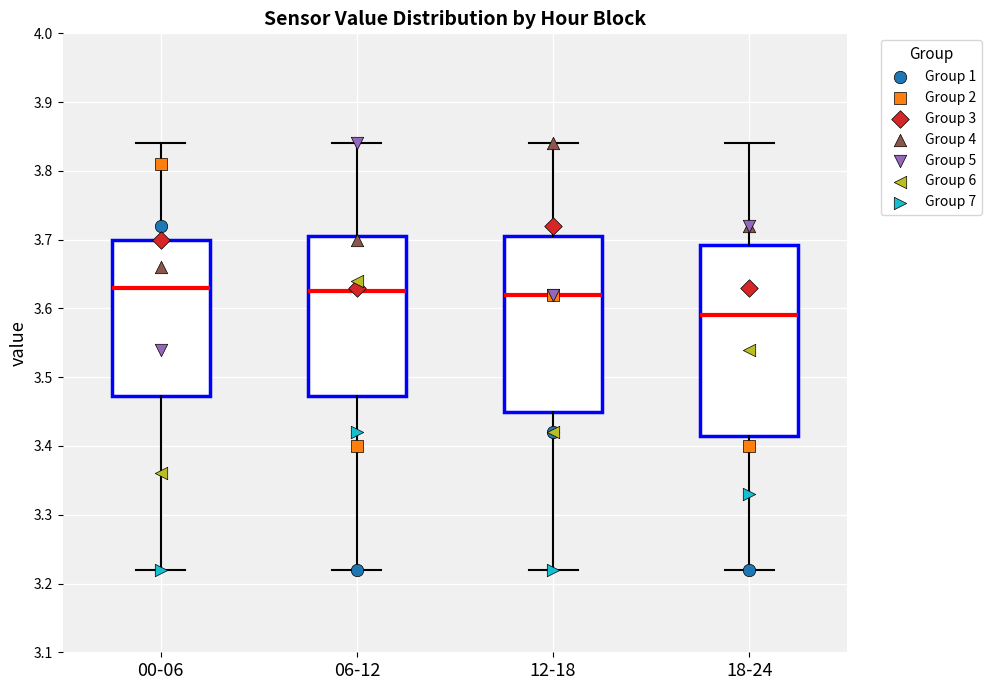

Where does the lower whisker of the box for 00-06 end on the y-axis? The values are not printed on the chart, so give them approximately, as read against the axis.

3.22